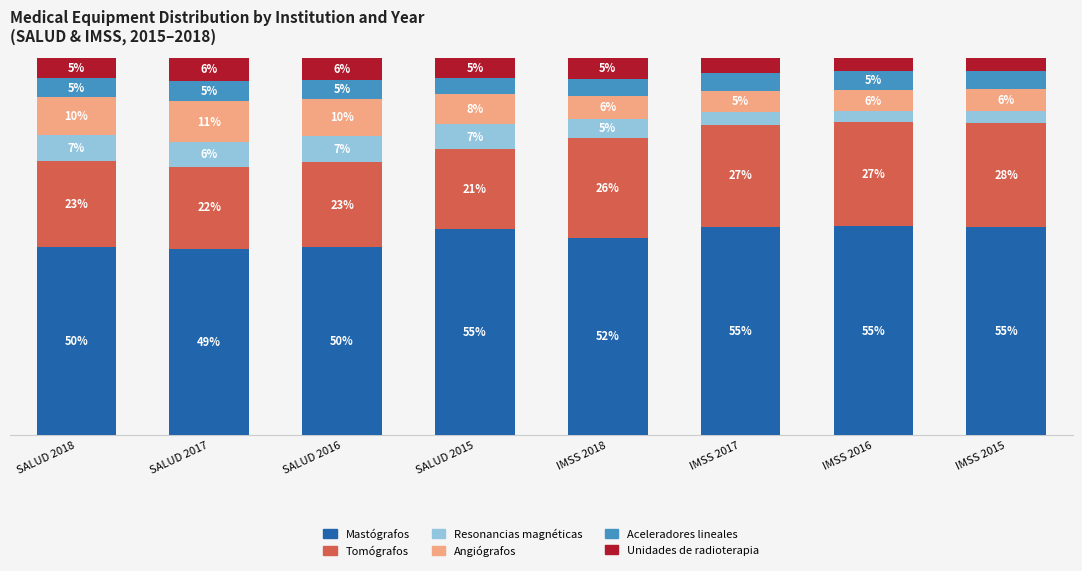

Does the chart contain stacked bars?

Yes